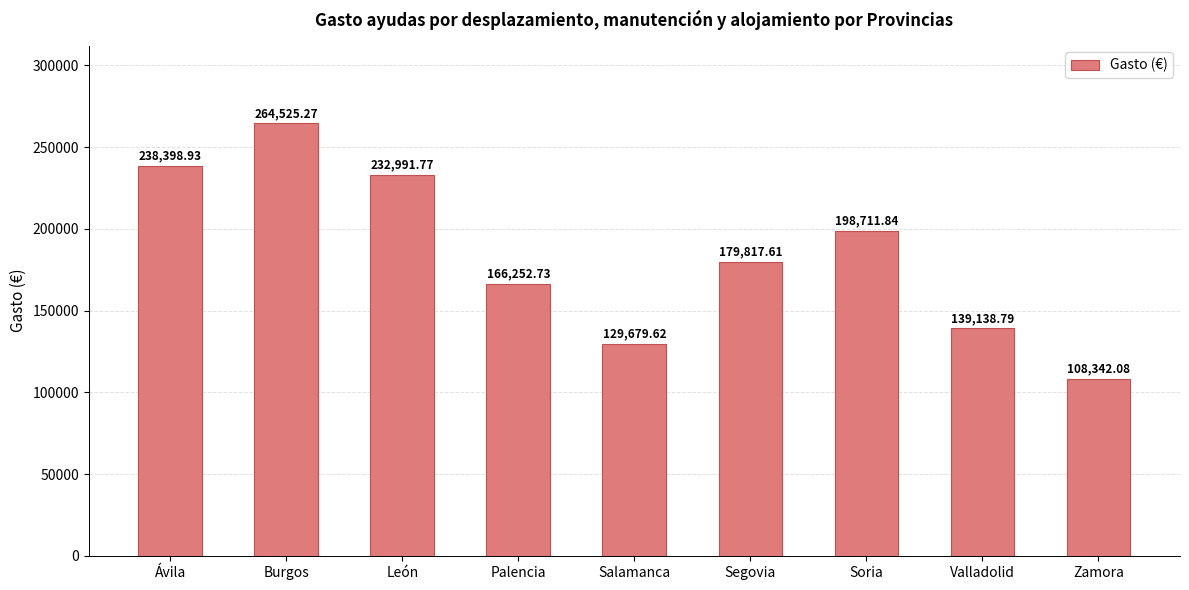

Is it true that the value at Valladolid is 139138.8?

True